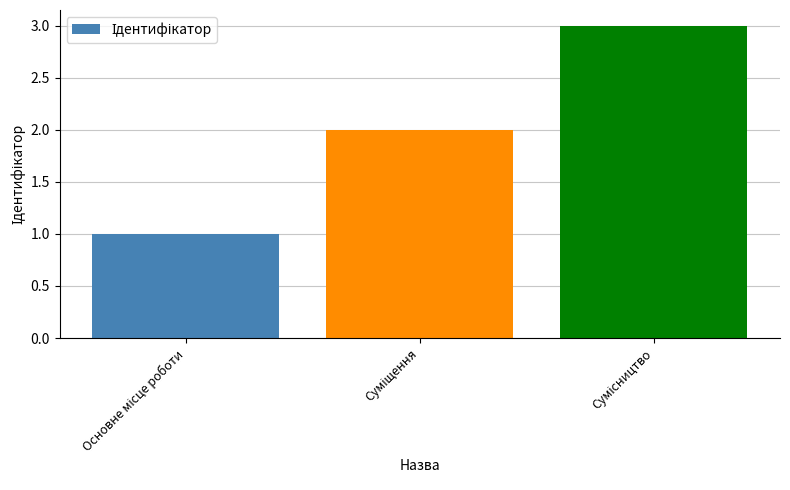

What is the minimum value shown in the chart?

1